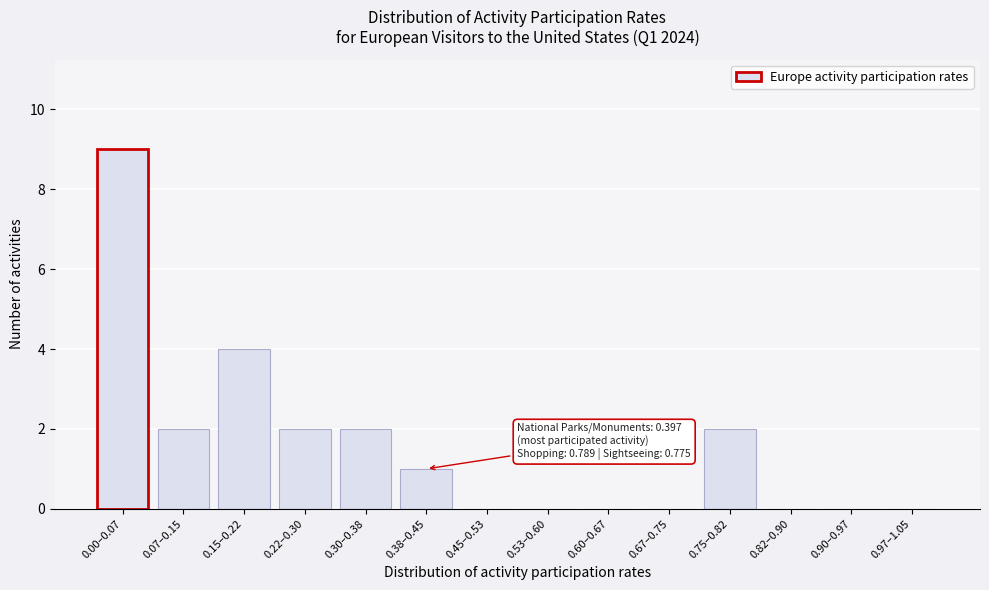

Reading left to right, transcribe all the data shown in this chart.

0.00–0.07=9	0.07–0.15=2	0.15–0.22=4	0.22–0.30=2	0.30–0.38=2	0.38–0.45=1	0.45–0.53=0	0.53–0.60=0	0.60–0.67=0	0.67–0.75=0	0.75–0.82=2	0.82–0.90=0	0.90–0.97=0	0.97–1.05=0